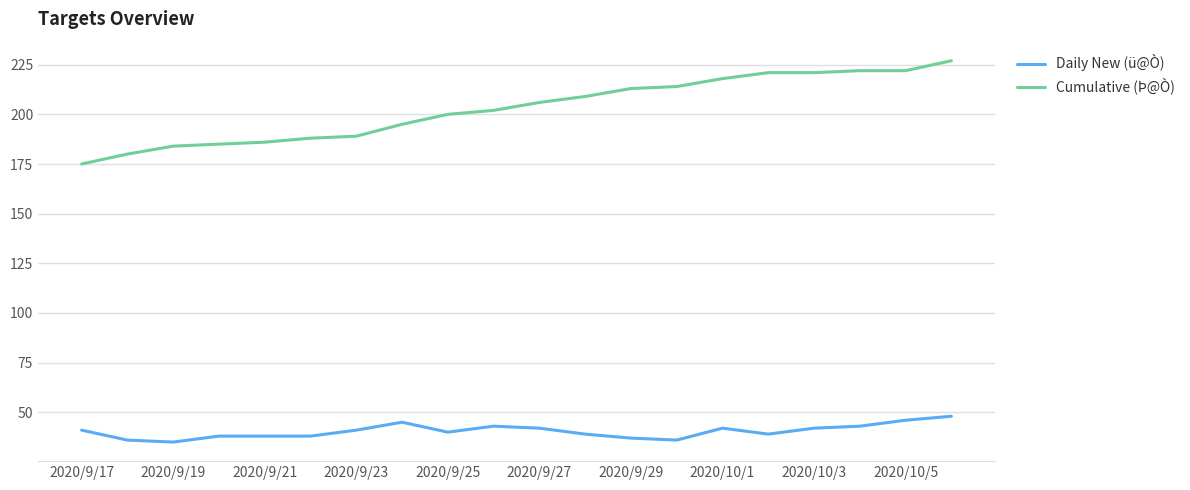

What is the sum of all Daily New (ü@Ò) values?

809